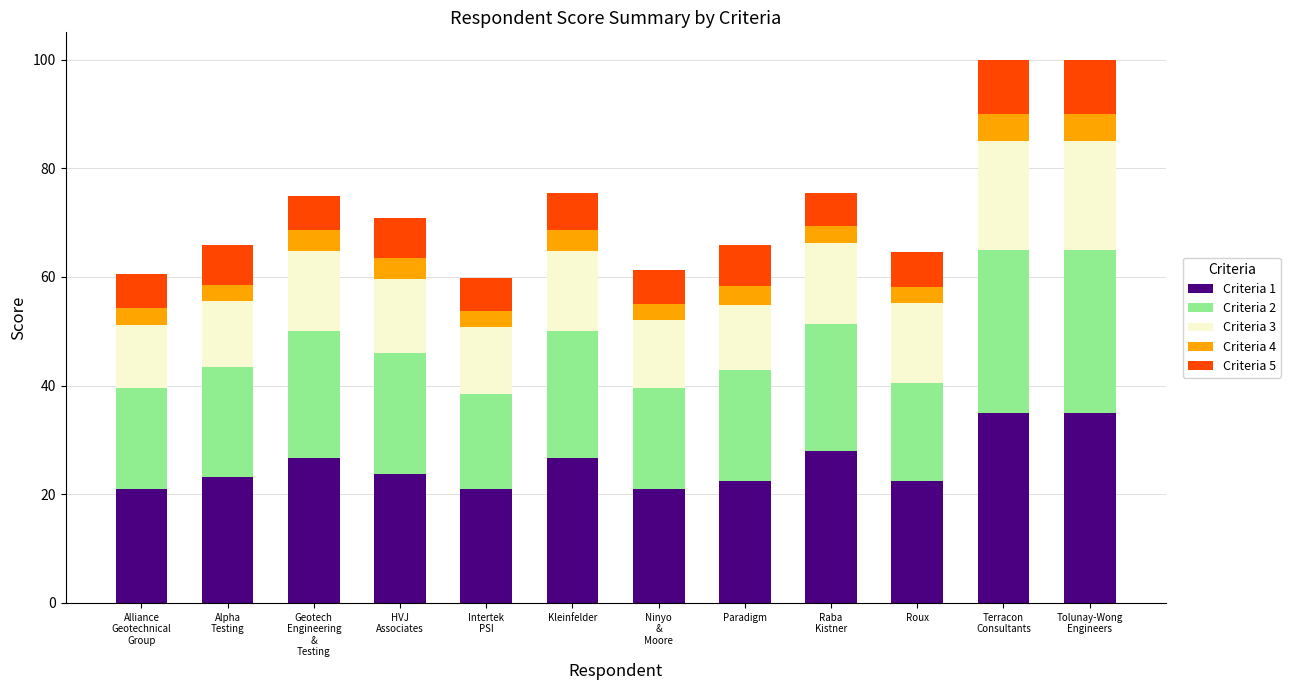

The Criteria 1 series shows 46.3 at Kleinfelder. True or false?

False